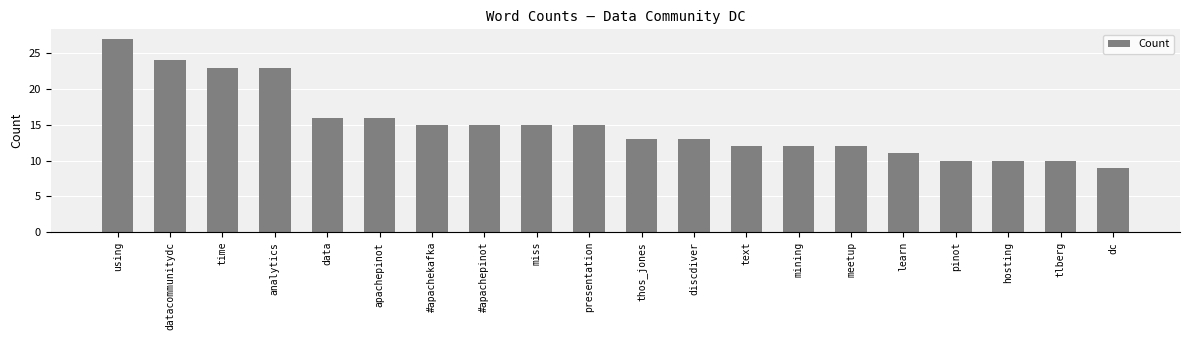

What is the sum of the values at text and mining?

24